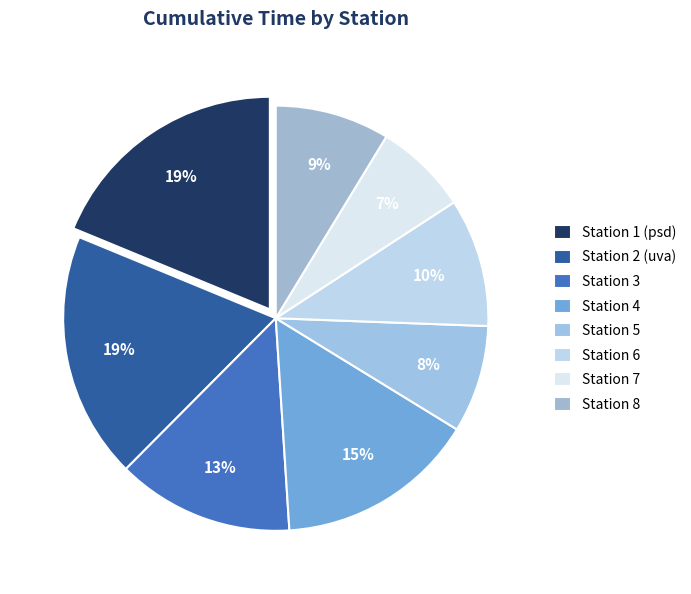

How many slices are in this pie chart?

8